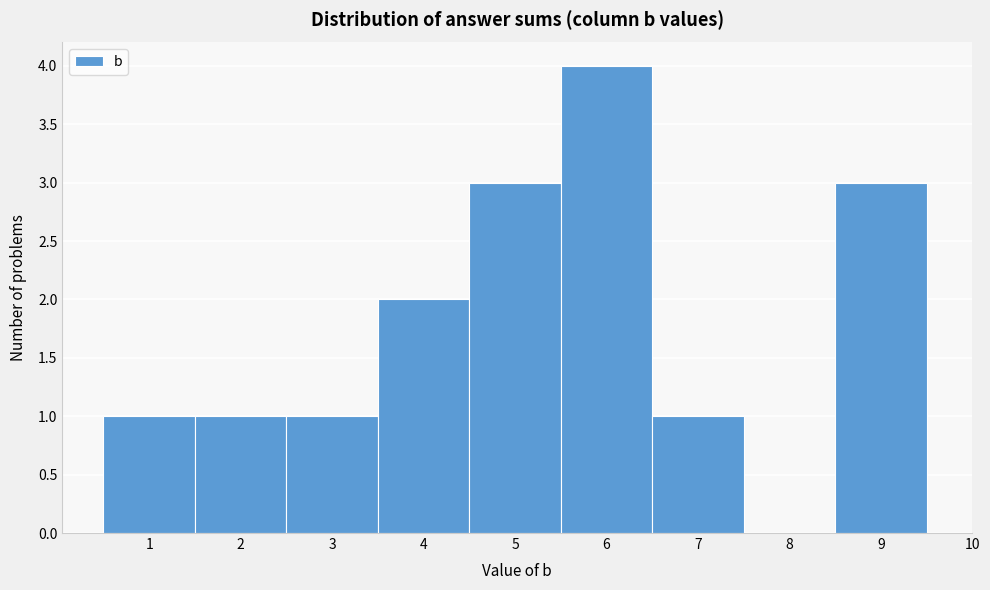

Reading left to right, list every bar in this chart as the range it spans on the x-axis followed by its height. The values are not printed on the chart, so give them approximately, as read against the axis.

0.5 to 1.5: 1
1.5 to 2.5: 1
2.5 to 3.5: 1
3.5 to 4.5: 2
4.5 to 5.5: 3
5.5 to 6.5: 4
6.5 to 7.5: 1
7.5 to 8.5: 0
8.5 to 9.5: 3